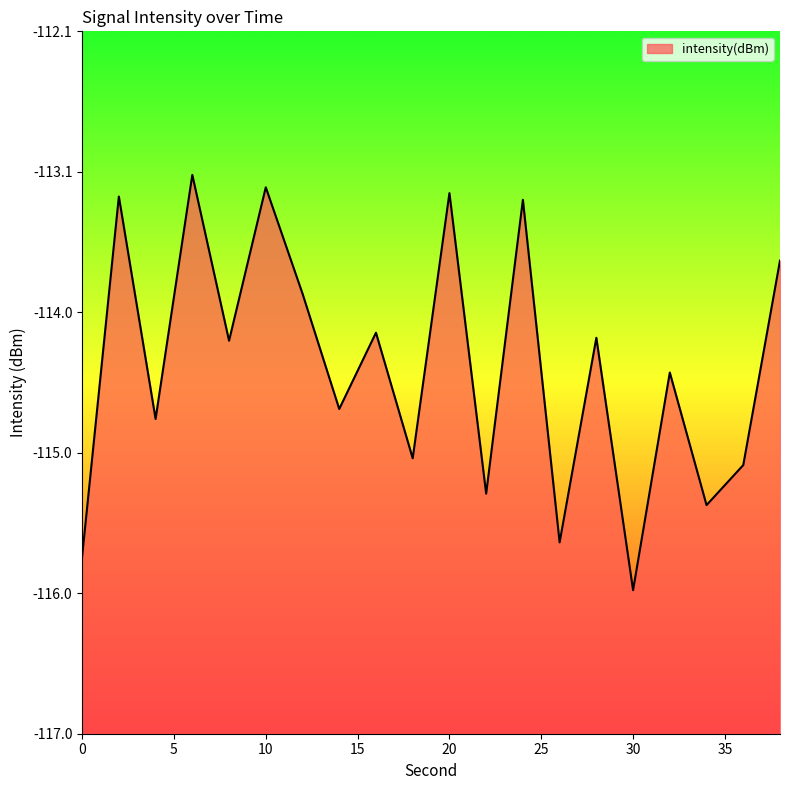

List the labels in order of value, smallest first.

30, 0, 26, 34, 22, 36, 18, 4, 14, 32, 8, 28, 16, 12, 38, 24, 2, 20, 10, 6